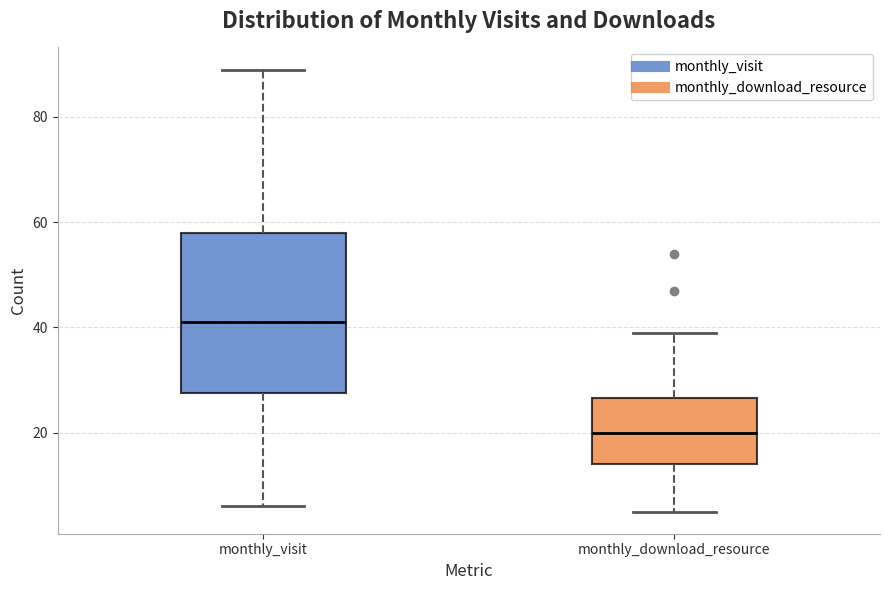

Where does the median line of the box for monthly_download_resource sit on the y-axis? The values are not printed on the chart, so give them approximately, as read against the axis.

20